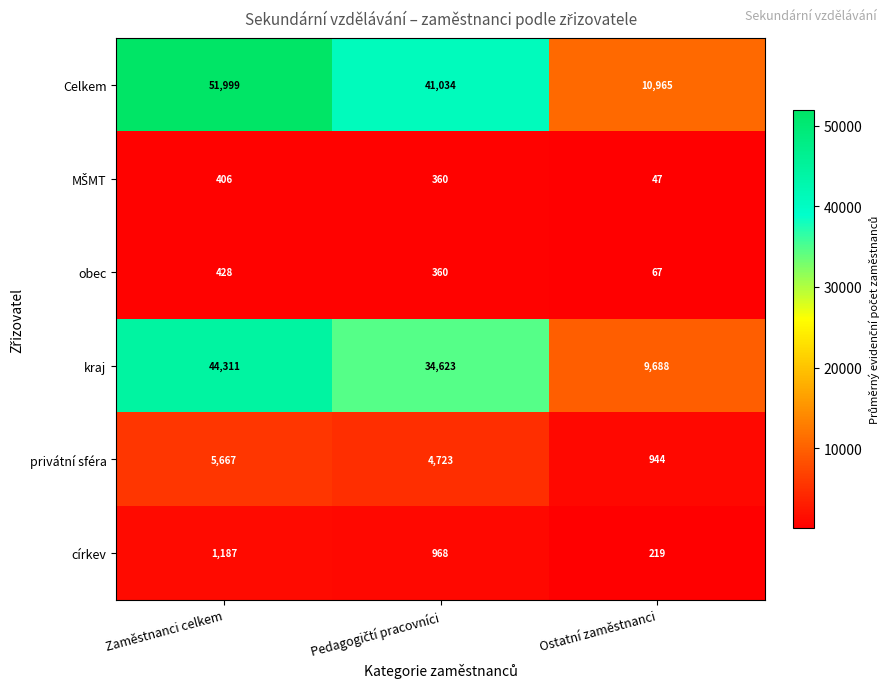

What is the difference between the second highest and minimum values in the Celkem series?

30069